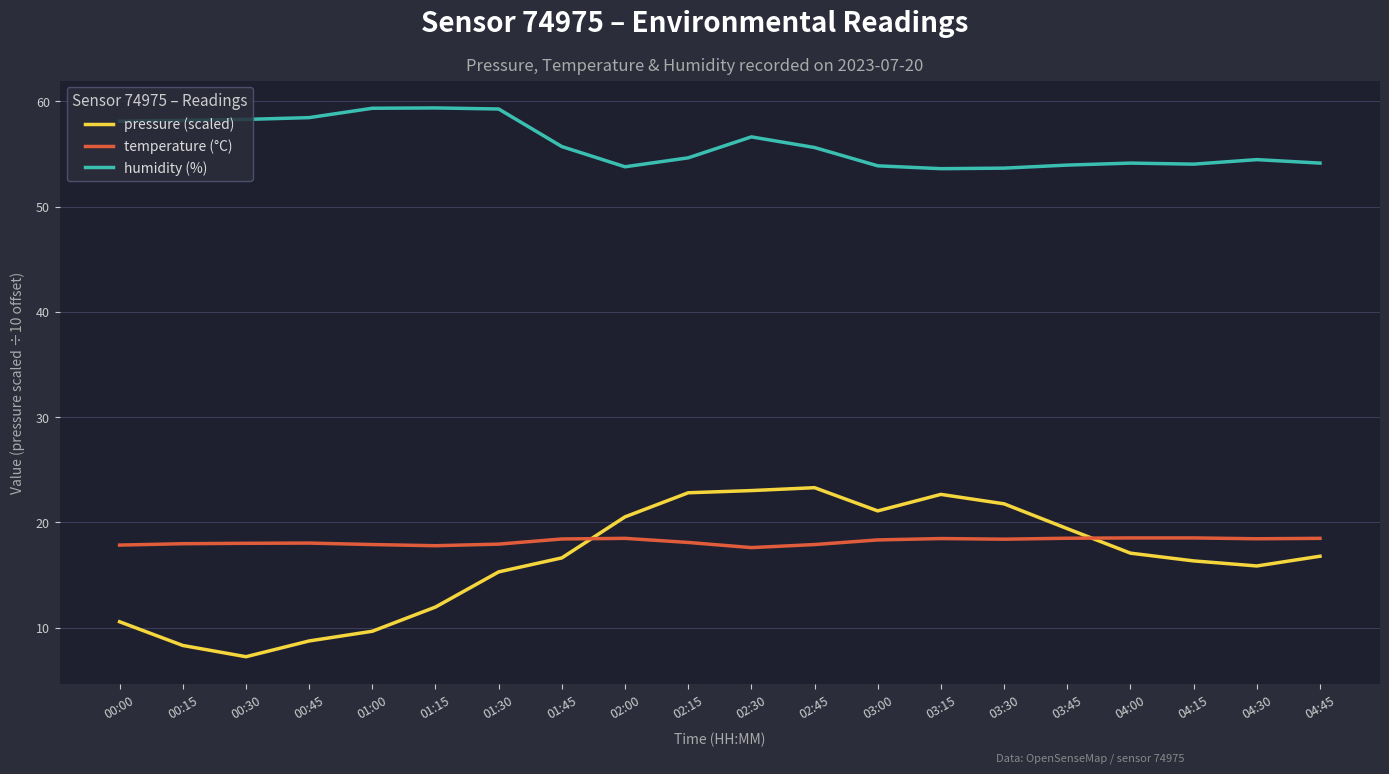

List the series in order of their peak value, lowest first.

temperature (°C), pressure (scaled), humidity (%)